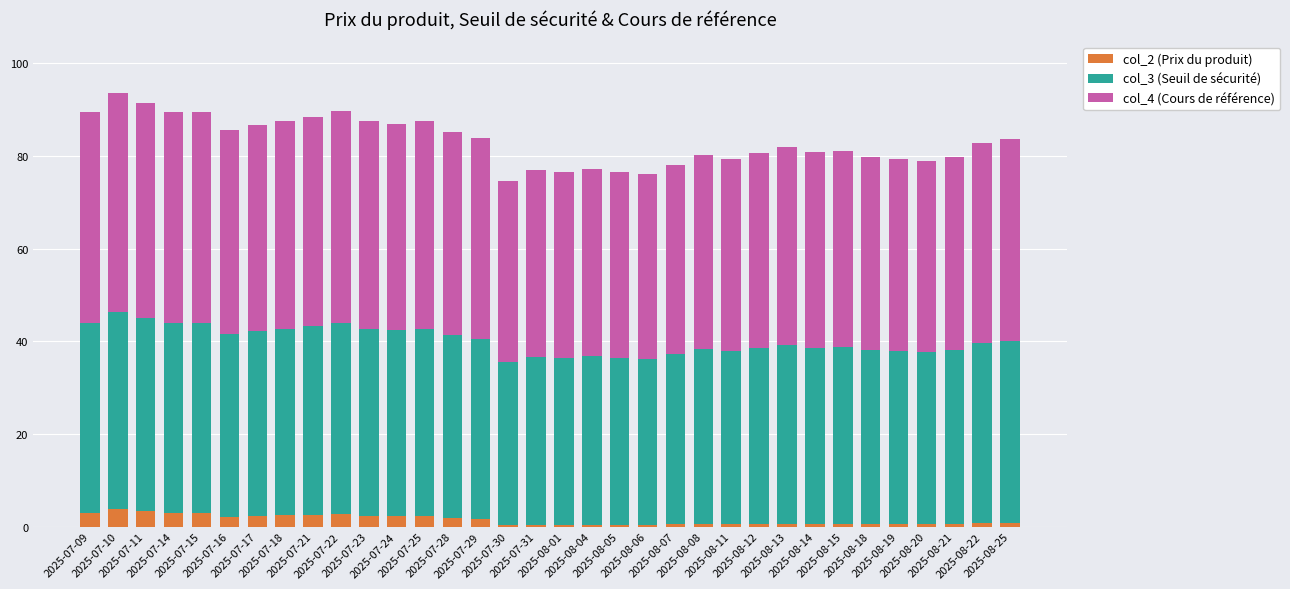

What is the highest value of the col_2 (Prix du produit) series?

3.9